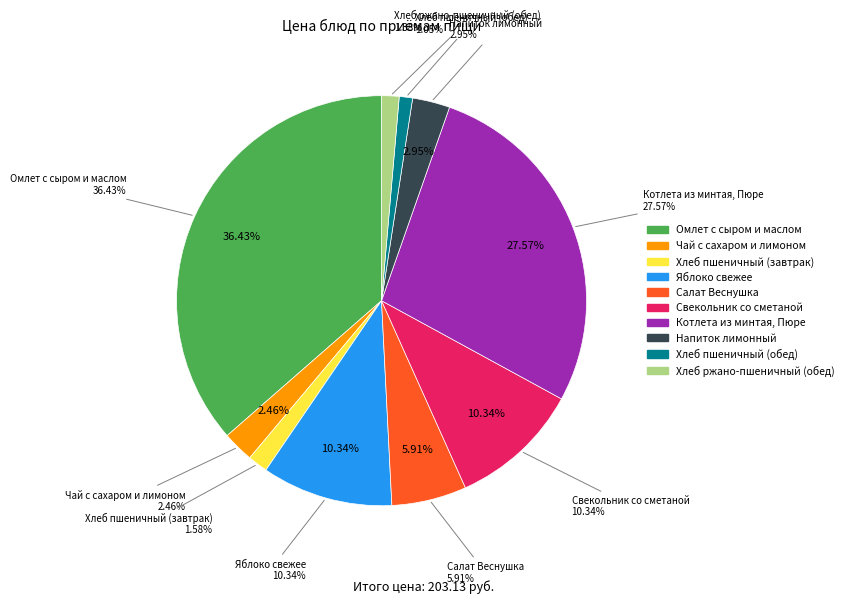

How many segments does this pie chart have?

10